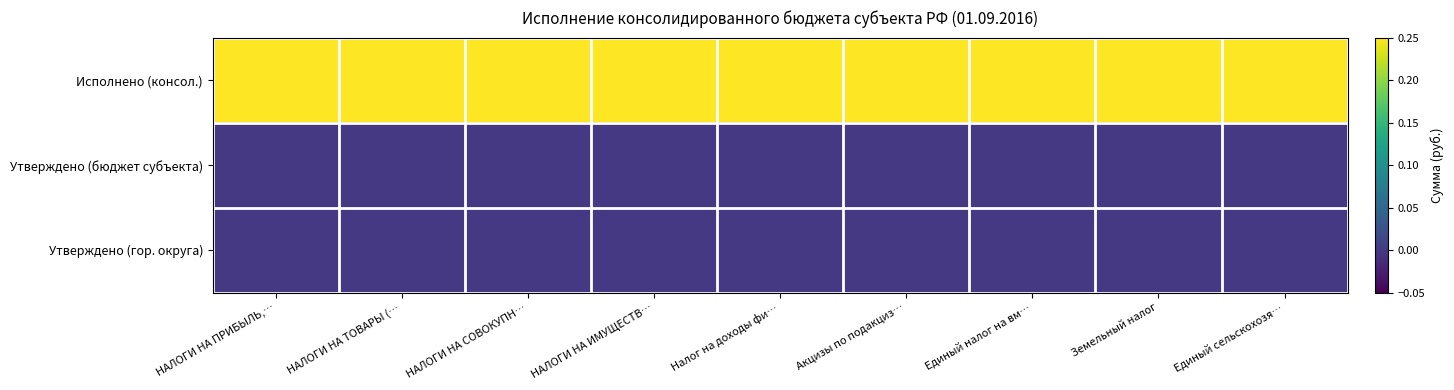

Reading right to left, transcribe all the data shown in this chart.

Исполнено (консол.): Единый сельскохозя…=0.2	Земельный налог=0.2	Единый налог на вм…=0.2	Акцизы по подакциз…=0.2	Налог на доходы фи…=0.2	НАЛОГИ НА ИМУЩЕСТВ…=0.2	НАЛОГИ НА СОВОКУПН…=0.2	НАЛОГИ НА ТОВАРЫ (…=0.2	НАЛОГИ НА ПРИБЫЛЬ,…=0.2
Утверждено (бюджет субъекта): Единый сельскохозя…=0.0	Земельный налог=0.0	Единый налог на вм…=0.0	Акцизы по подакциз…=0.0	Налог на доходы фи…=0.0	НАЛОГИ НА ИМУЩЕСТВ…=0.0	НАЛОГИ НА СОВОКУПН…=0.0	НАЛОГИ НА ТОВАРЫ (…=0.0	НАЛОГИ НА ПРИБЫЛЬ,…=0.0
Утверждено (гор. округа): Единый сельскохозя…=0.0	Земельный налог=0.0	Единый налог на вм…=0.0	Акцизы по подакциз…=0.0	Налог на доходы фи…=0.0	НАЛОГИ НА ИМУЩЕСТВ…=0.0	НАЛОГИ НА СОВОКУПН…=0.0	НАЛОГИ НА ТОВАРЫ (…=0.0	НАЛОГИ НА ПРИБЫЛЬ,…=0.0